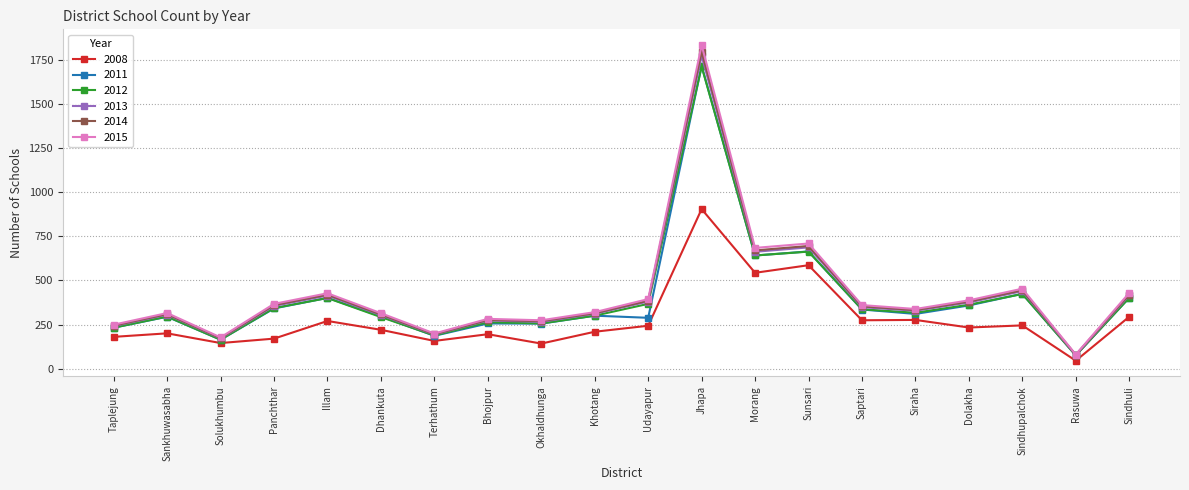

What is the difference between the 2015 values at Okhaldhunga and Dolakha?

113